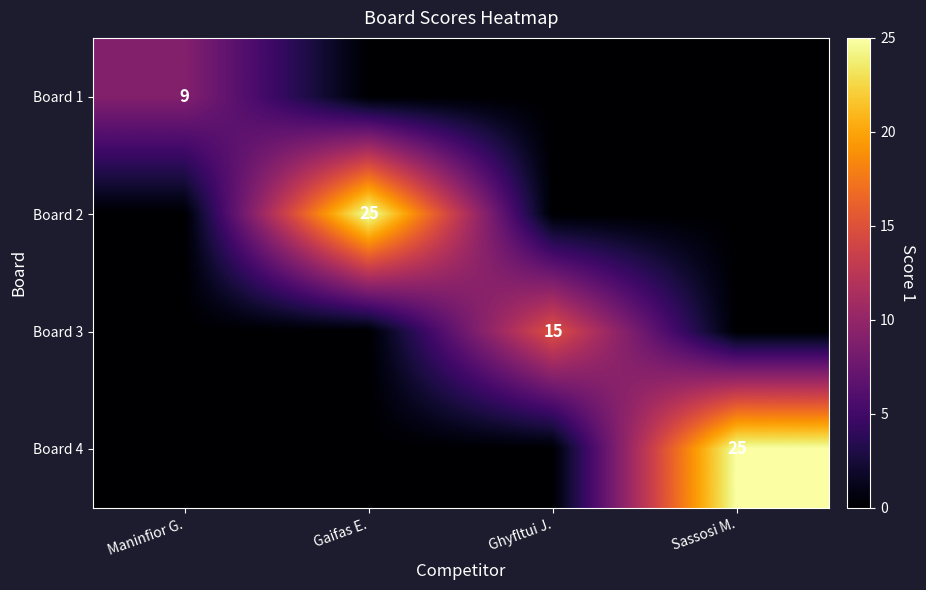

True or false: Board 4 has a value of 25 at Sassosi M..

True